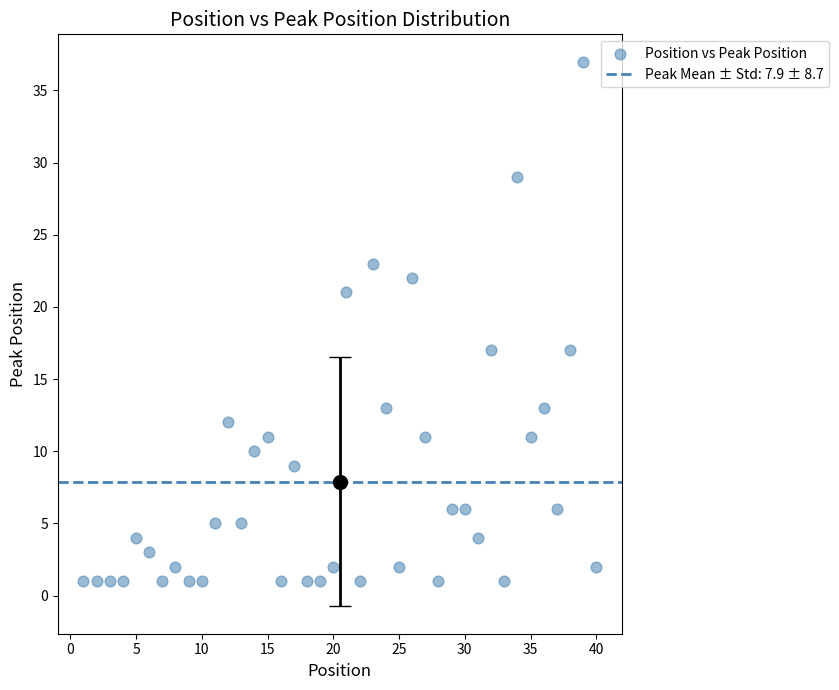

What is the range of Y values (max minus min)?

36